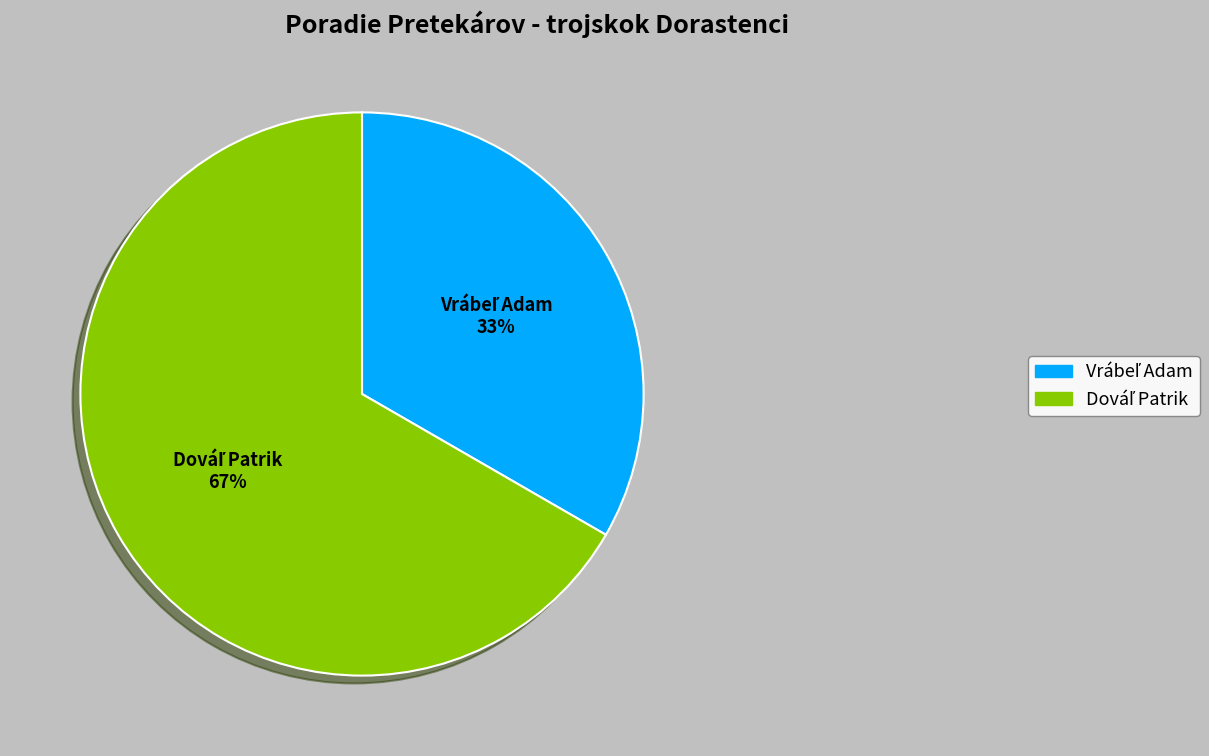

Is there a majority slice in this chart?

Yes